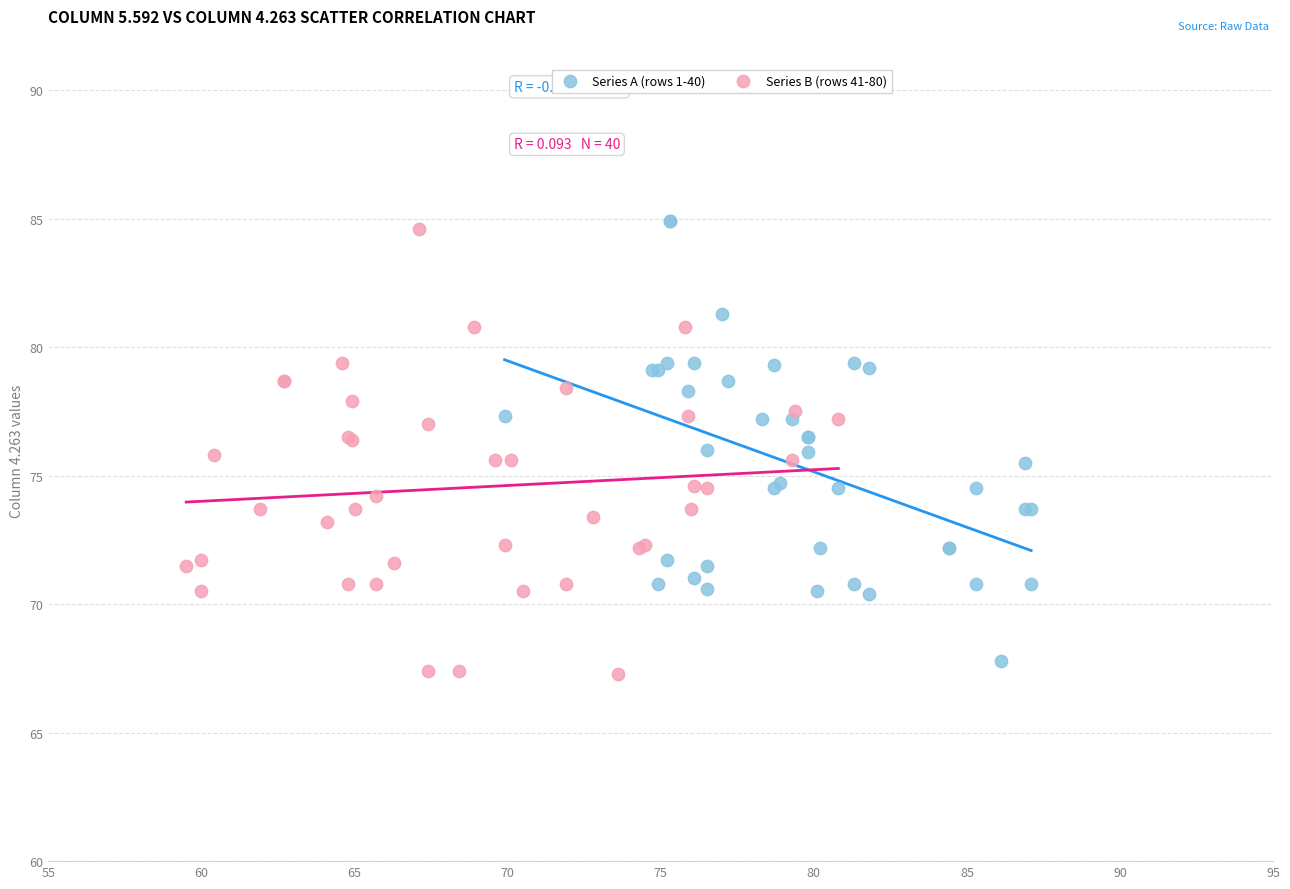

What are all the series names shown in the legend?

Series A (rows 1-40), Series B (rows 41-80)